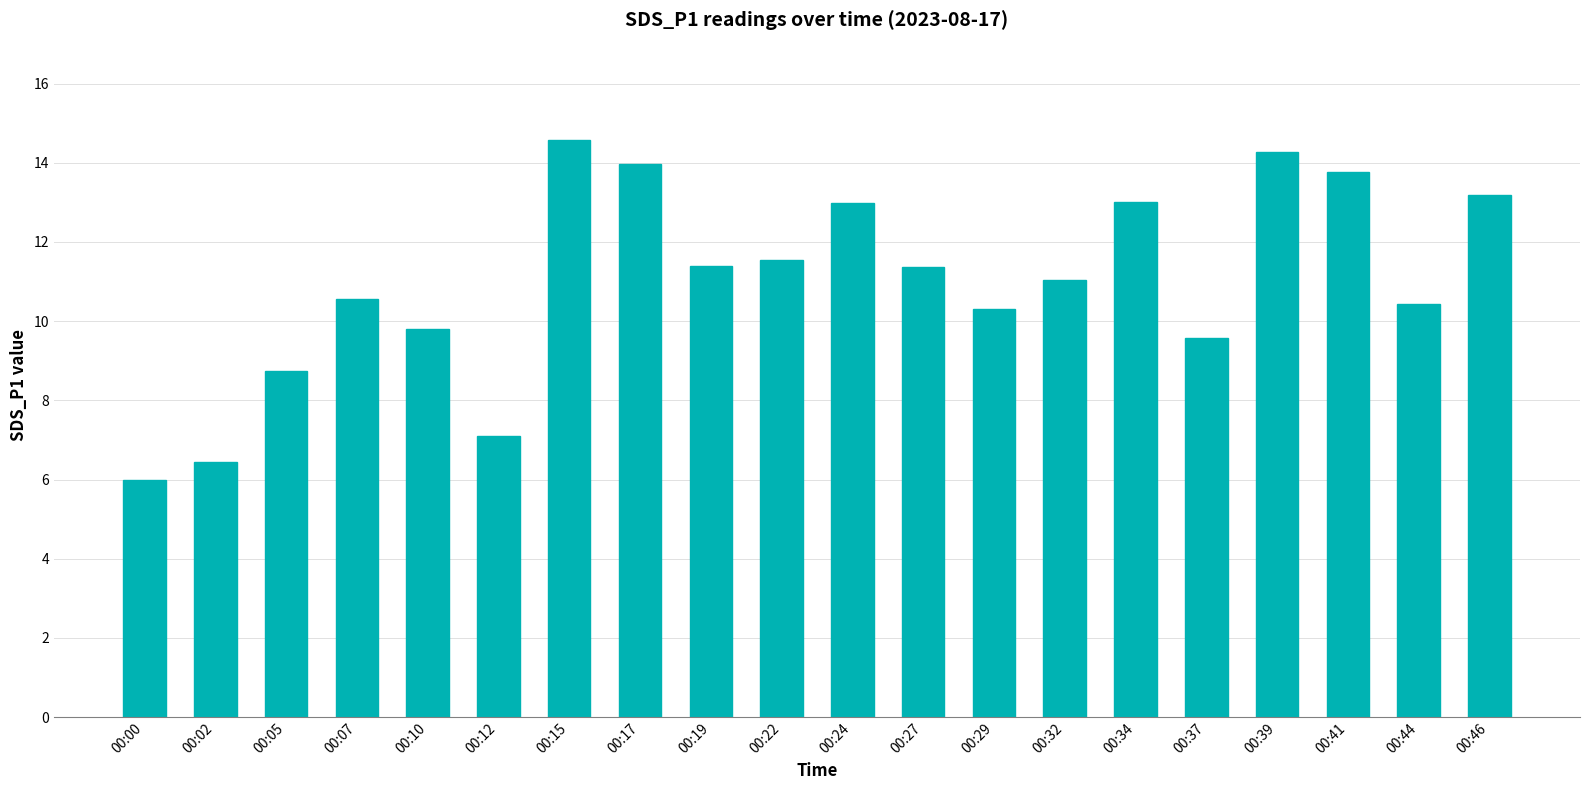

How many series are shown in this chart?

1